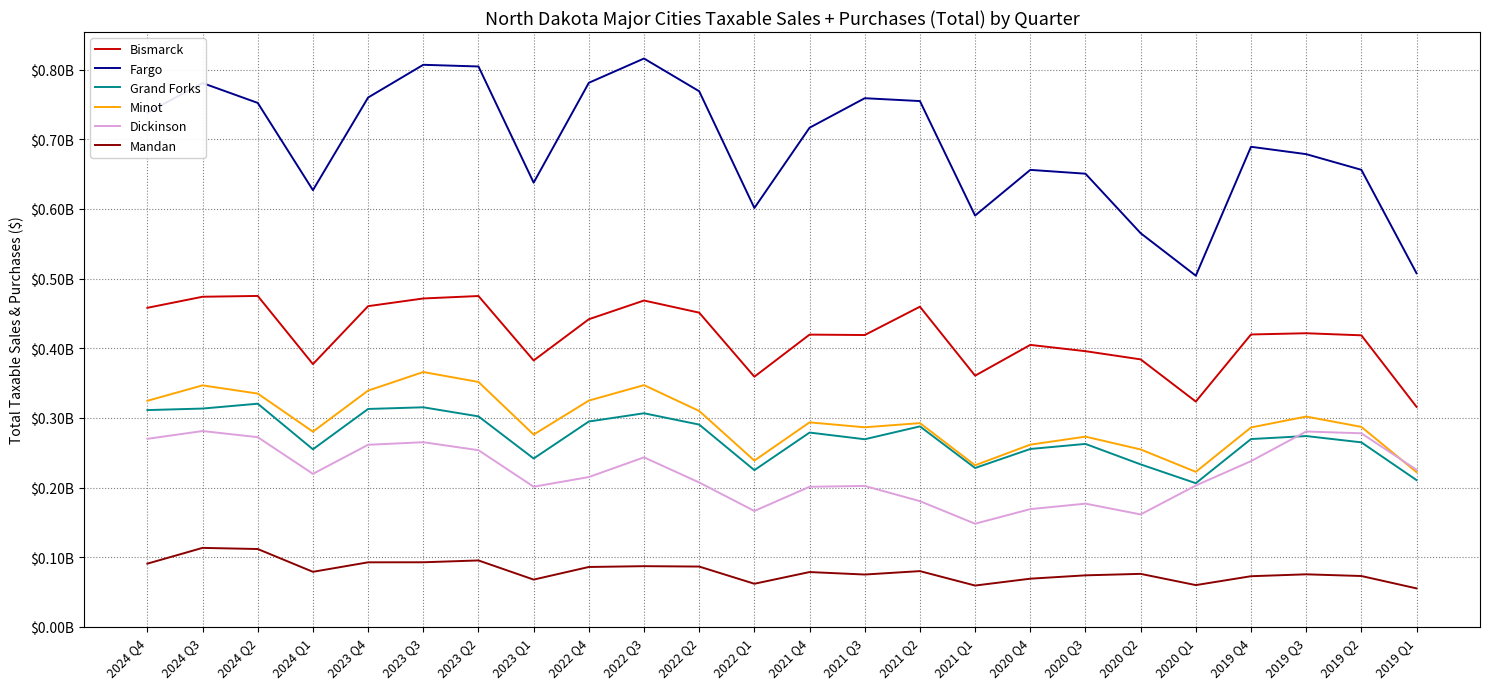

At which label does Mandan reach its peak?

2024 Q3